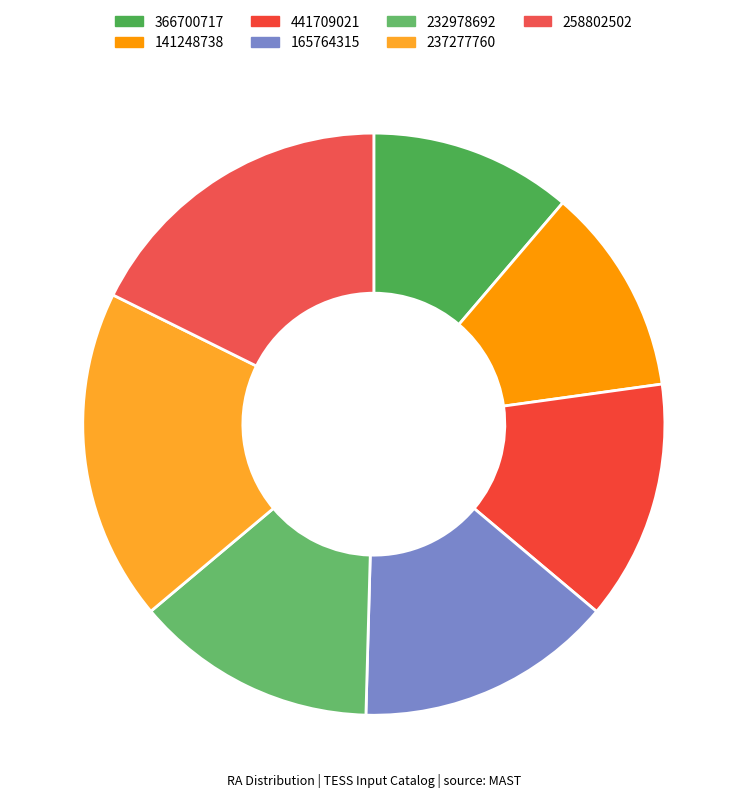

True or false: 441709021 accounts for 26% of the total.

False